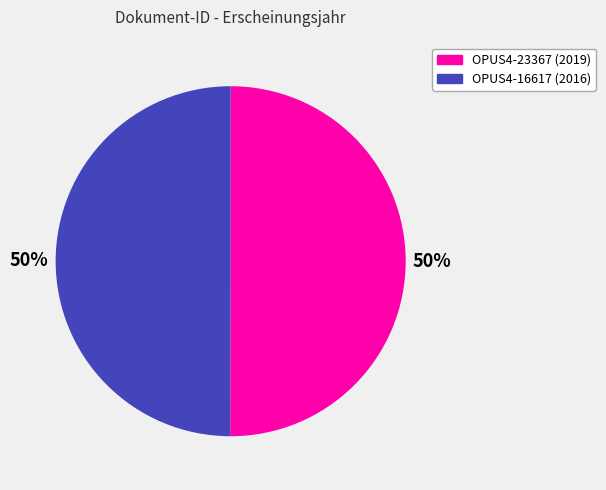

Approximately how many times larger is the value at OPUS4-23367 (2019) compared to OPUS4-16617 (2016)?

1.0